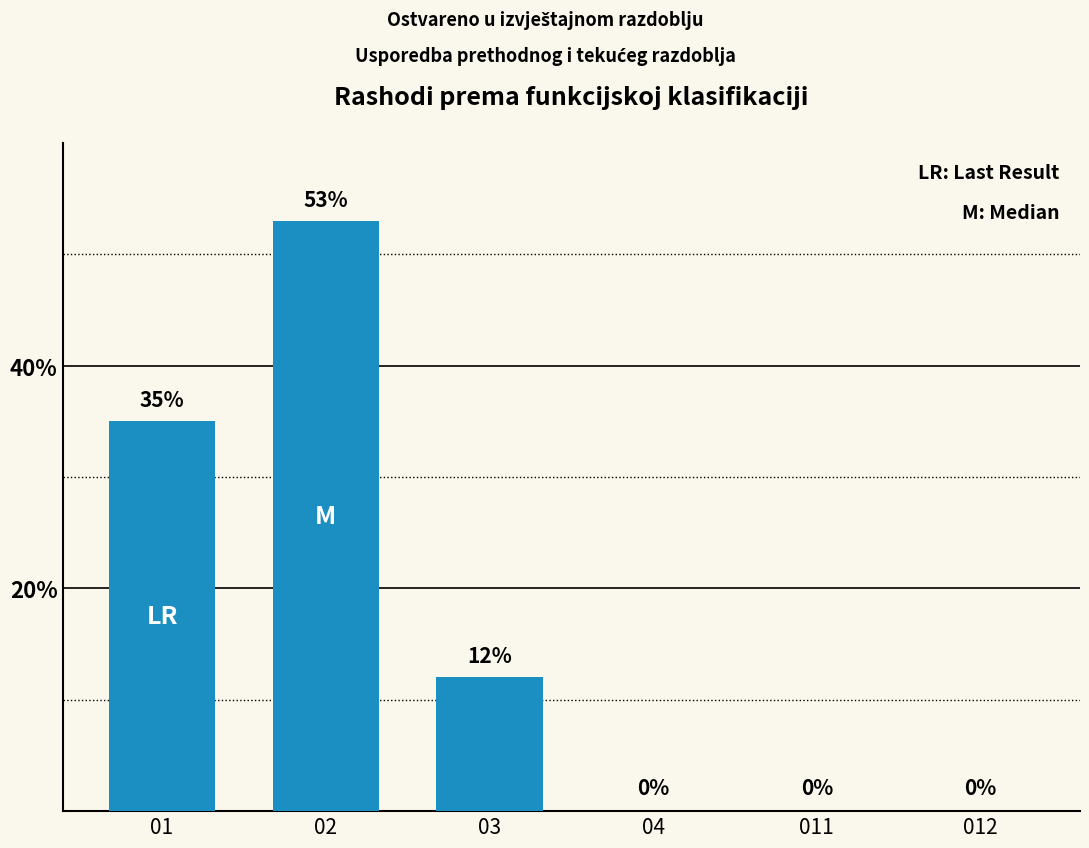

Count the values in the range 0 to 35.

5